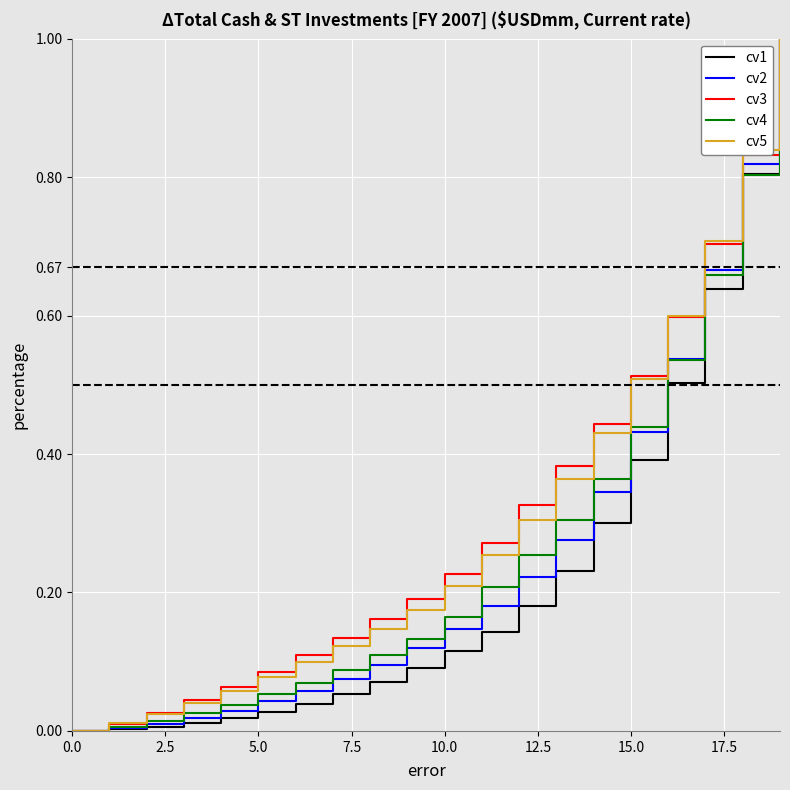

What is the maximum value shown in the chart?

1.0